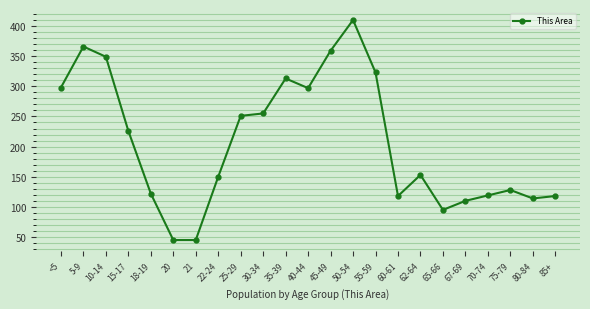

Where is the first local maximum?

5-9